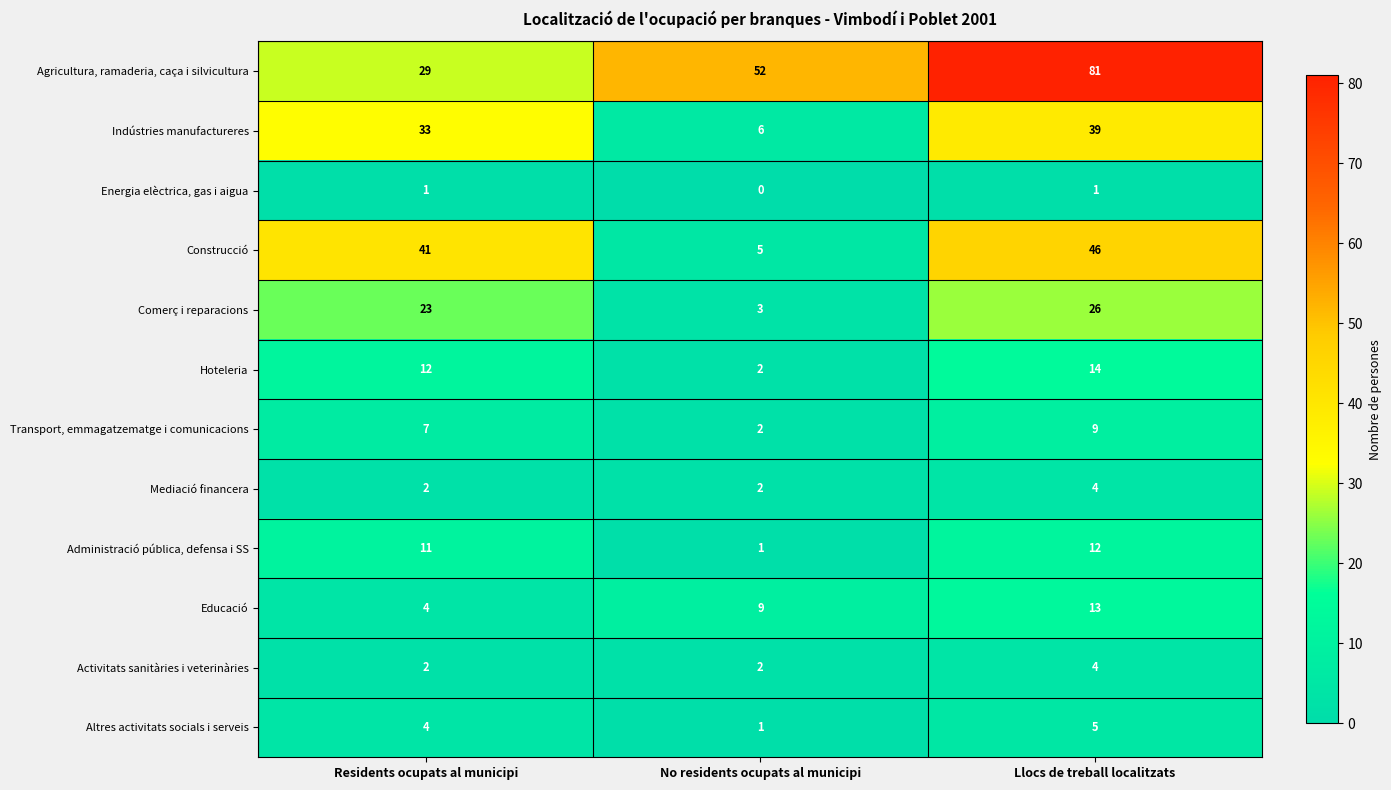

What is the difference between the highest and lowest values at Llocs de treball localitzats?

80